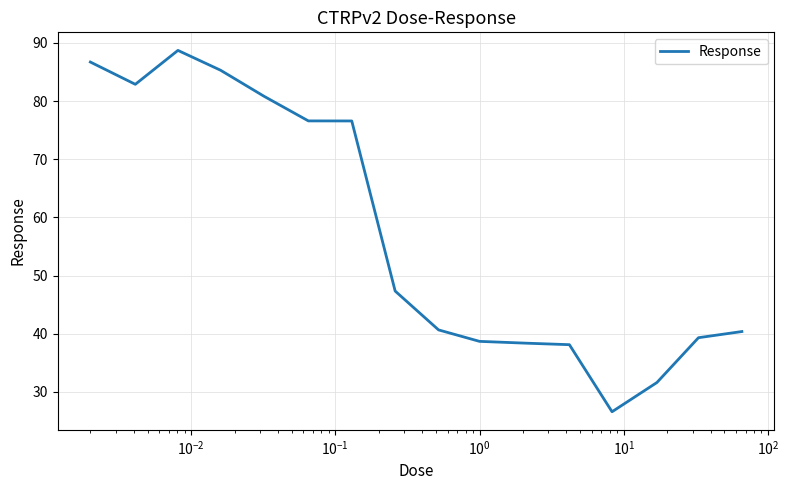

What is the greatest value displayed?

88.7